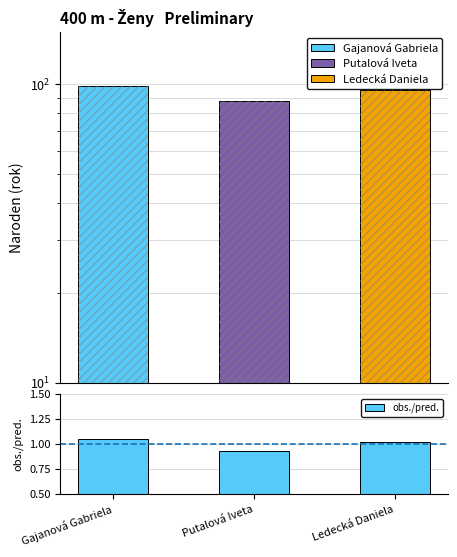

Is it true that obs./pred. equals 1.3 at Putalová Iveta?

False